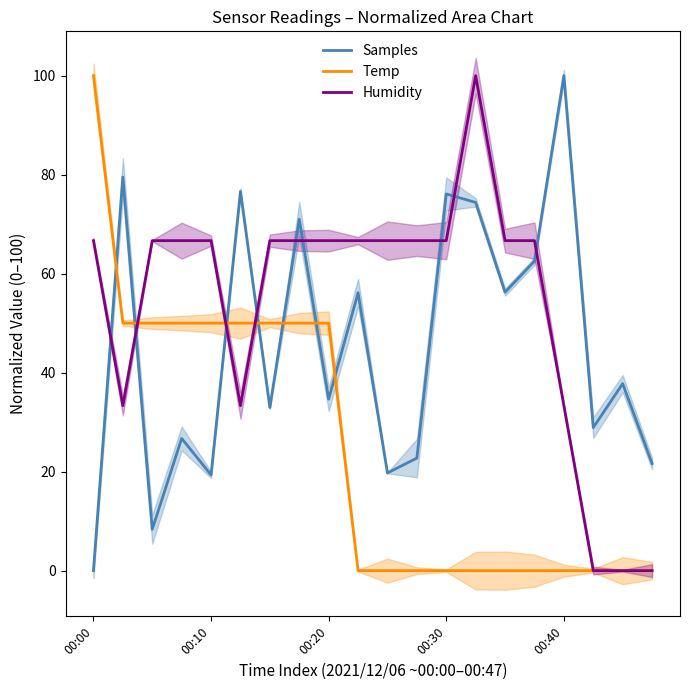

What is the approximate value of Samples at 19?

21.6